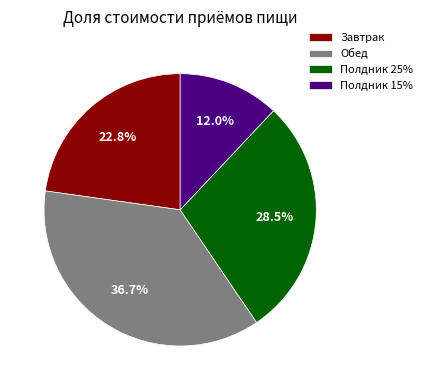

How many slices are in this pie chart?

4